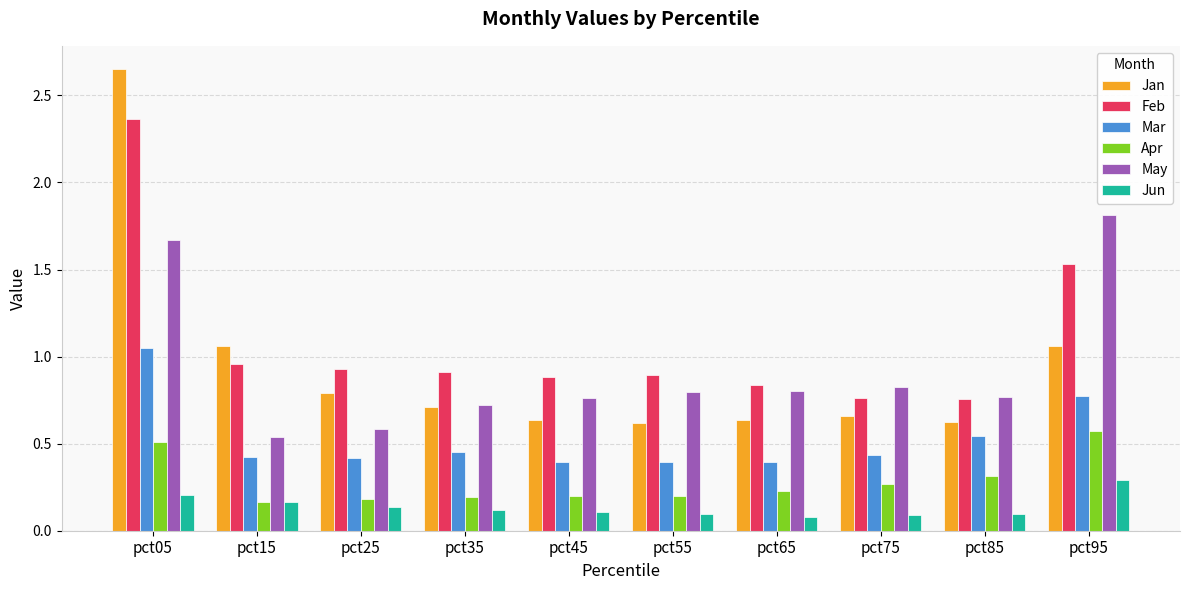

Which series has the largest range (max minus min)?

Jan